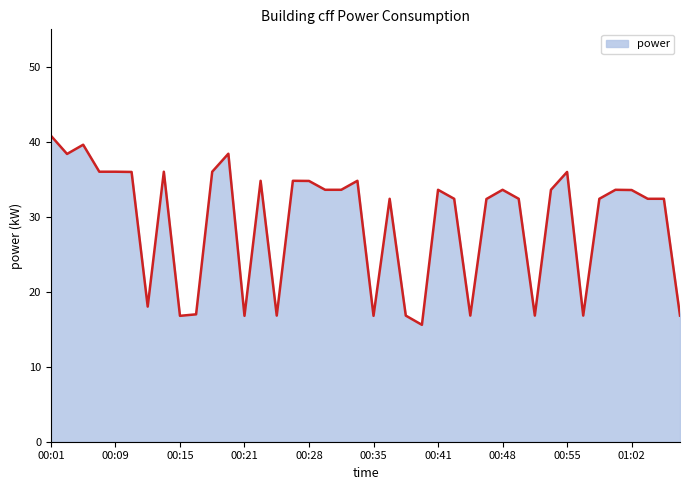

What is the maximum value shown in the chart?

40.8